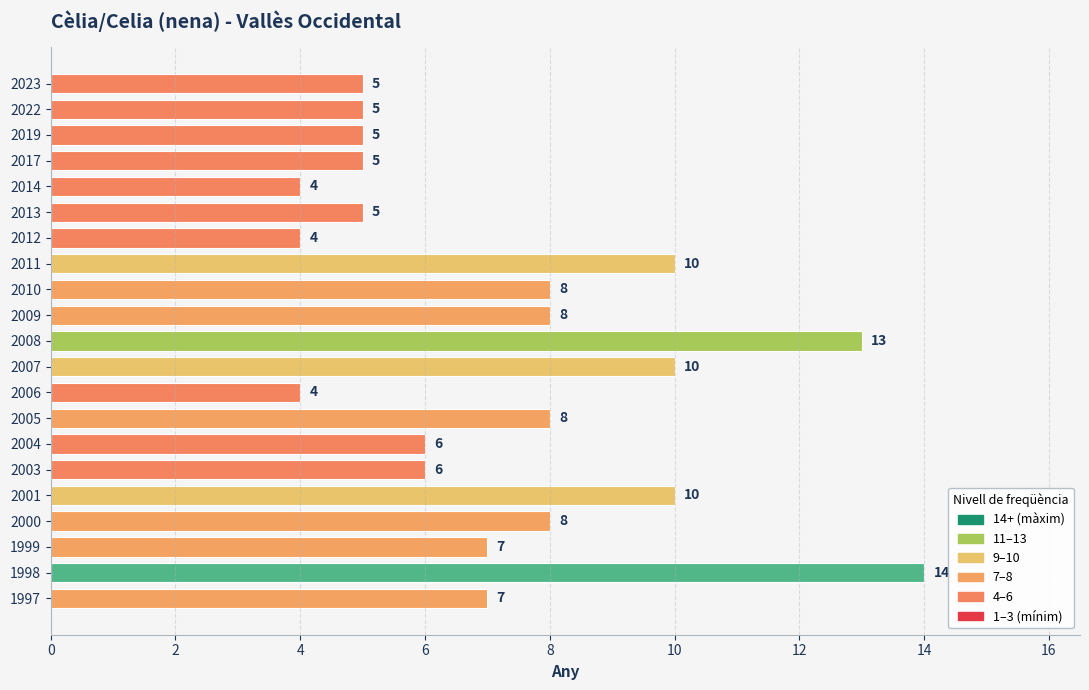

The value at 1998 is 14. True or false?

True